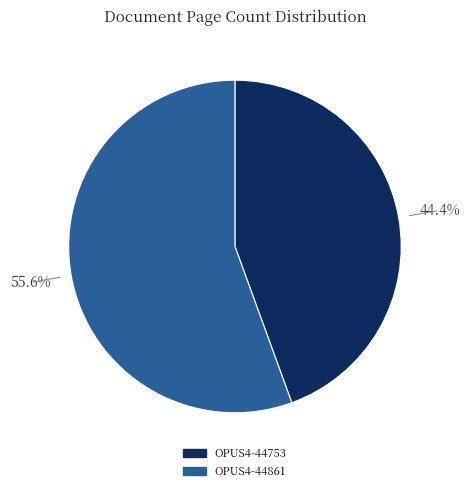

Count the number of slices in the pie.

2